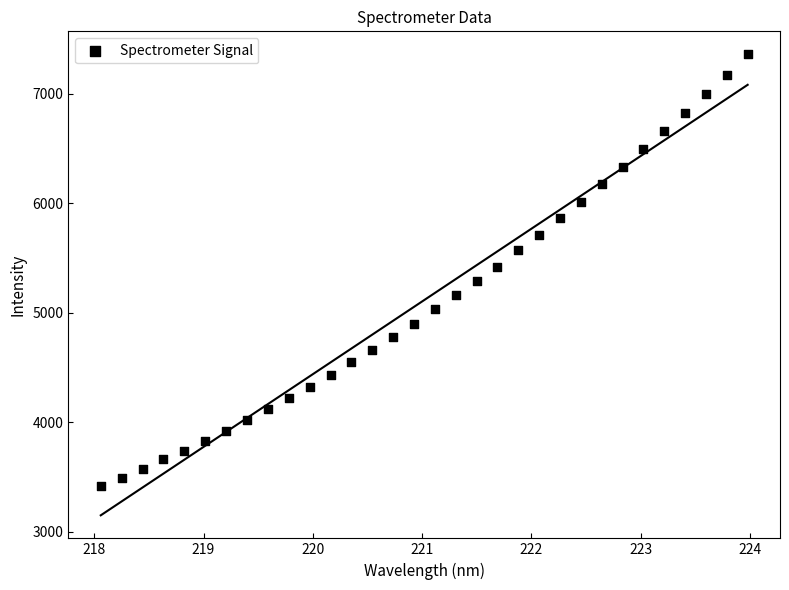

What is the range of Y values (max minus min)?

3945.1